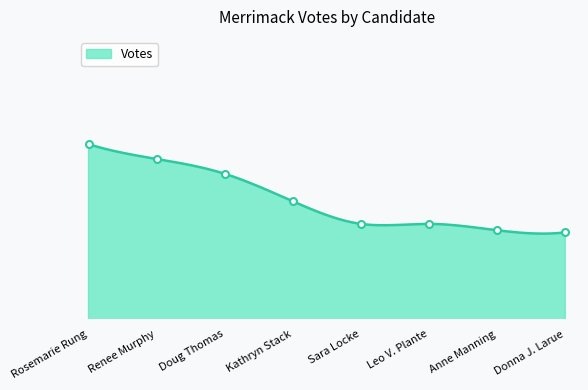

What is the value of the 8th point from the left?

1023